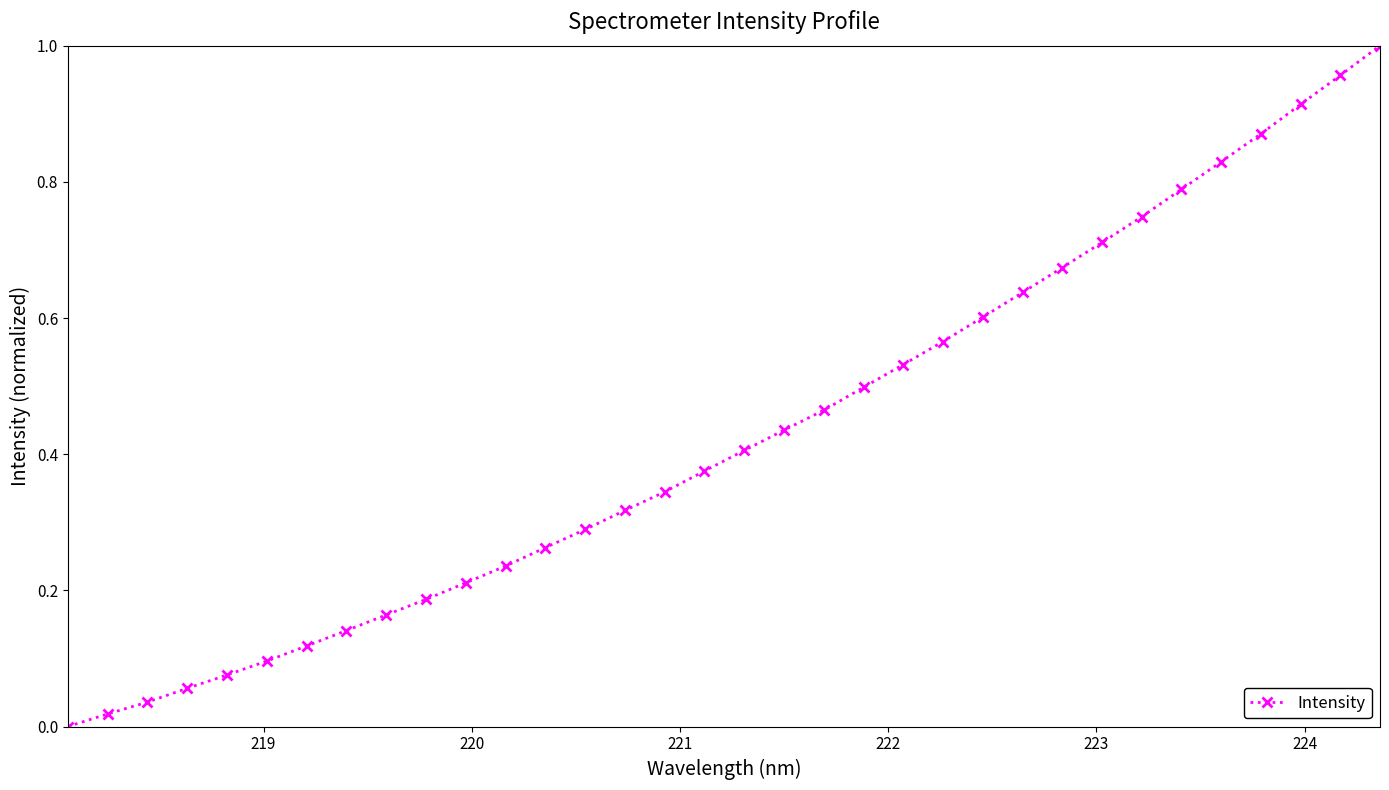

What is the sum of all values?

14.6